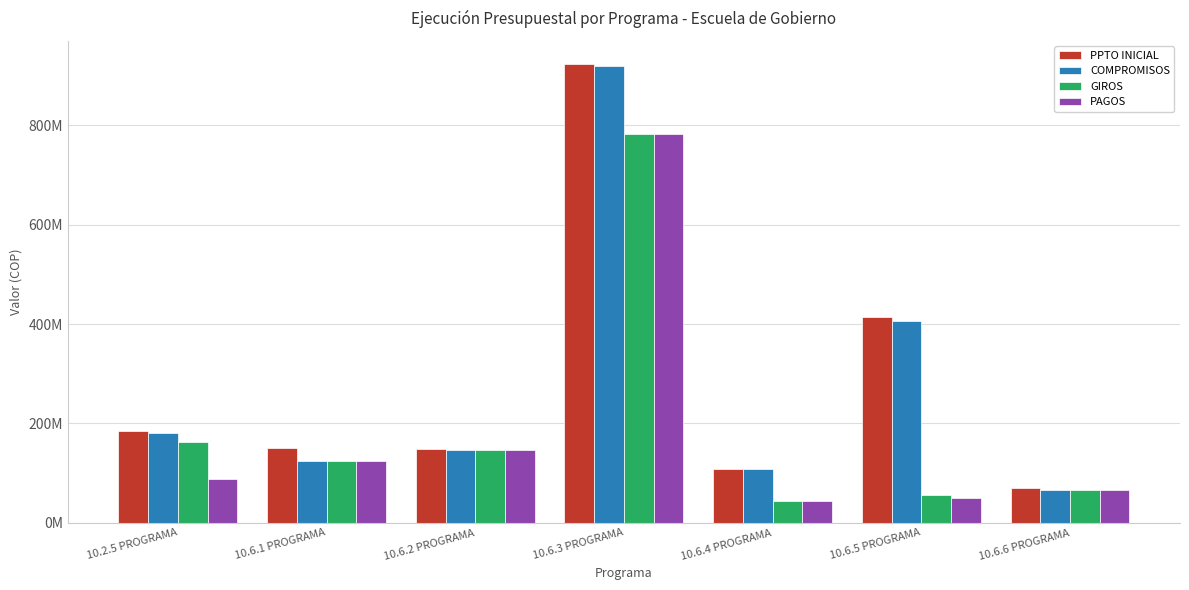

At which label does GIROS first exceed 125000000?

10.2.5 PROGRAMA